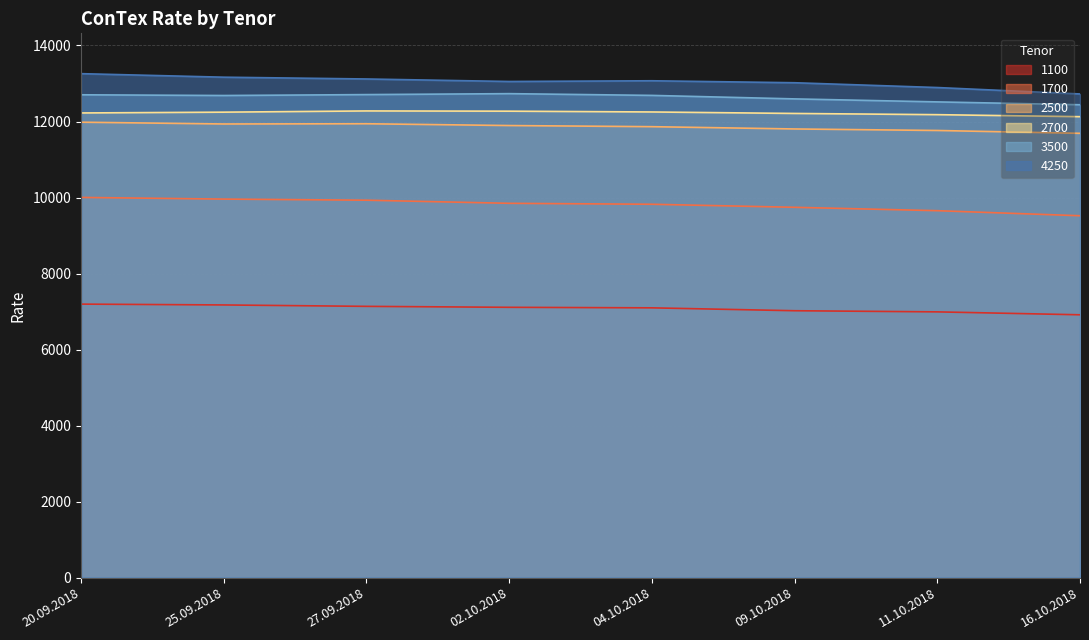

What is the label of the 5th point from the right?

02.10.2018